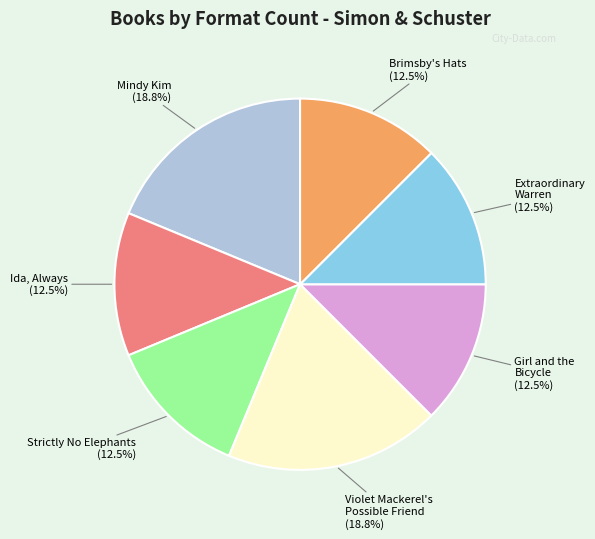

Between Extraordinary Warren and Violet Mackerel's Possible Friend, which is larger?

Violet Mackerel's Possible Friend